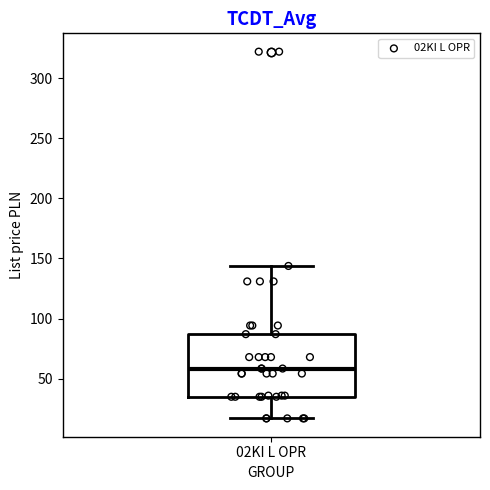

Transcribe this box plot: give where the median line is, the range the box spans, and where the two whiskers end, as read against the y-axis. The values are not printed on the chart, so give them approximately, as read against the axis.

median 60, box 35 to 85, whiskers 15 to 145